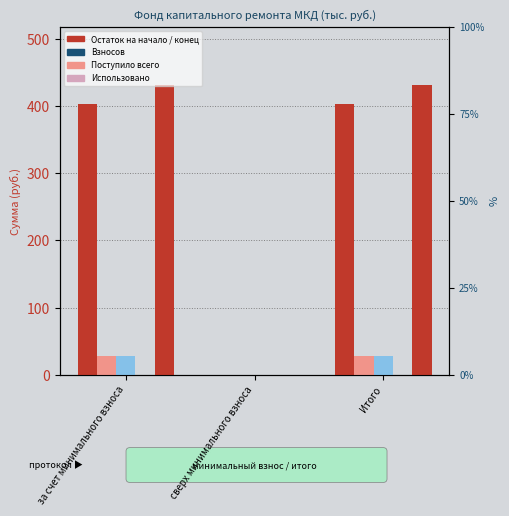

Between сверх минимального взноса and Итого, which series saw the biggest shift?

Остаток на конец